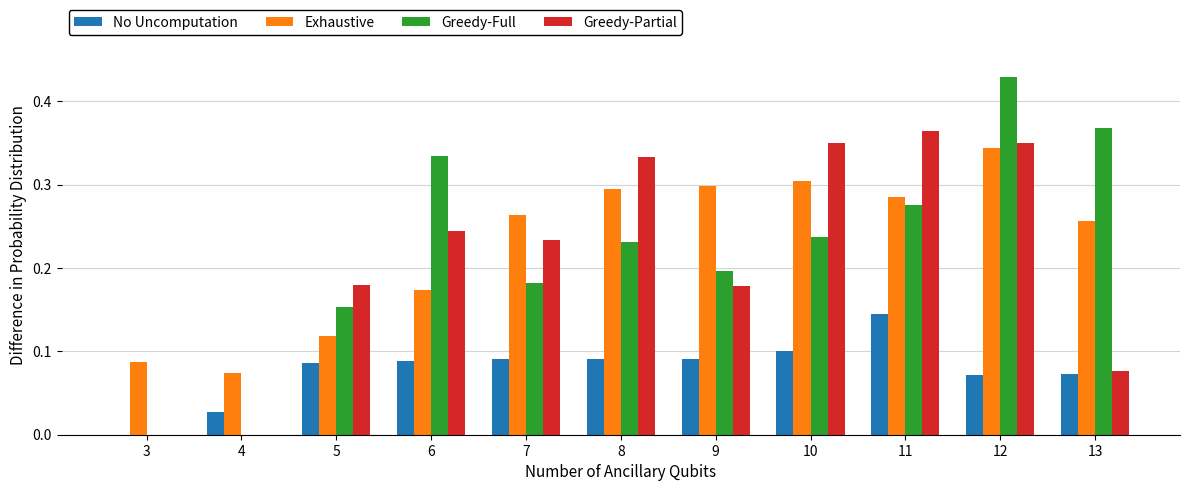

At which category is the sum across all series the highest?

12